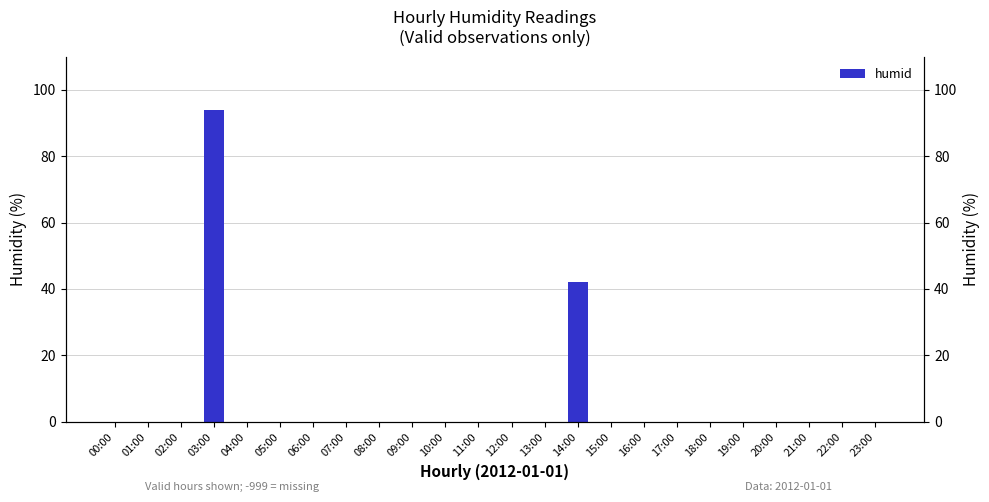

Reading left to right, transcribe all the data shown in this chart.

00:00=0	01:00=0	02:00=0	03:00=94	04:00=0	05:00=0	06:00=0	07:00=0	08:00=0	09:00=0	10:00=0	11:00=0	12:00=0	13:00=0	14:00=42	15:00=0	16:00=0	17:00=0	18:00=0	19:00=0	20:00=0	21:00=0	22:00=0	23:00=0